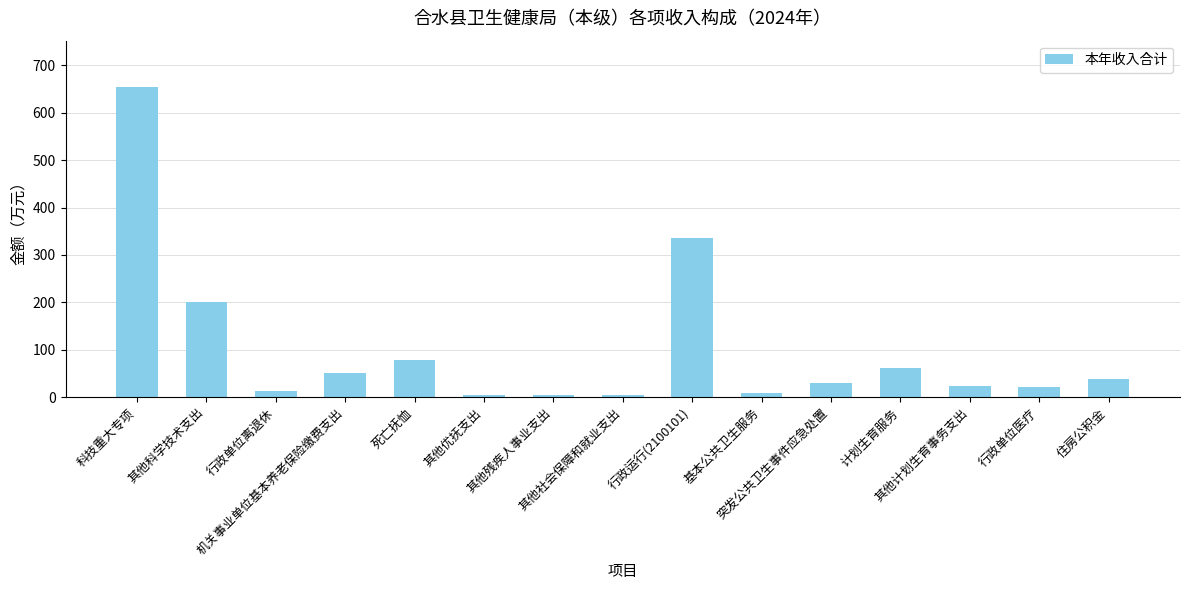

The value at 住房公积金 is 38.5. True or false?

True